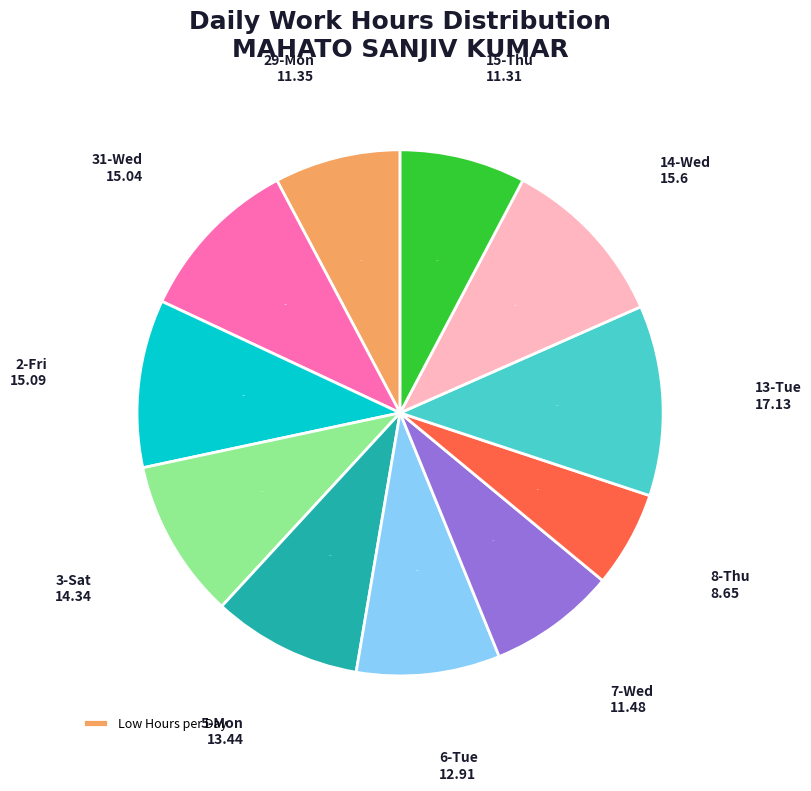

Does any single category account for the majority?

No